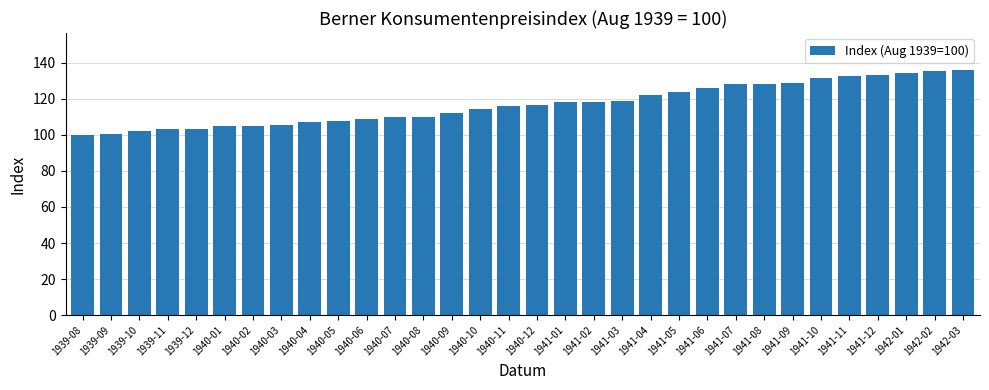

What is the value of the 28th bar from the left?

132.9